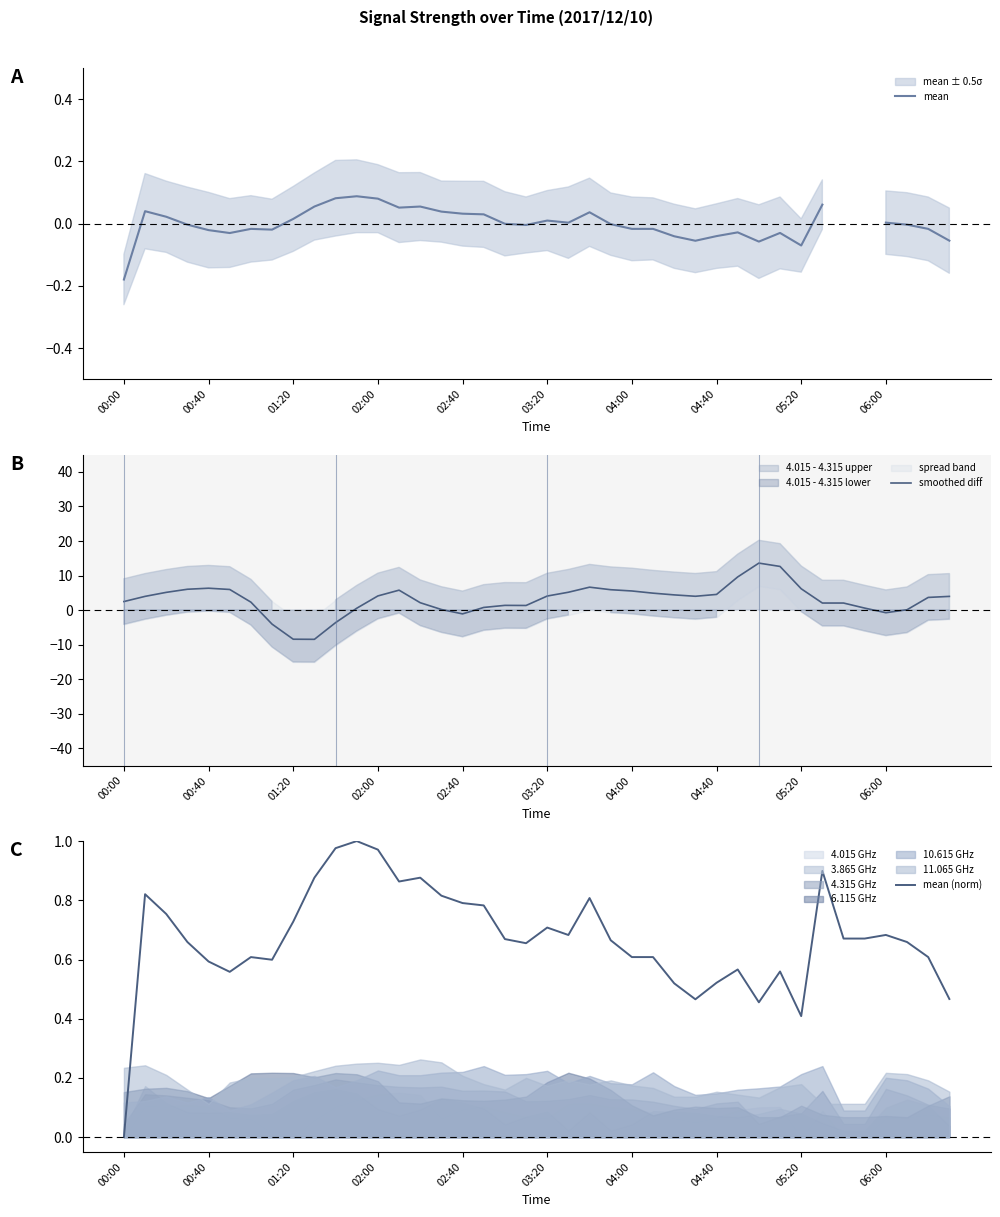

Is it true that mean (norm) equals 0.1 at 05:20?

False